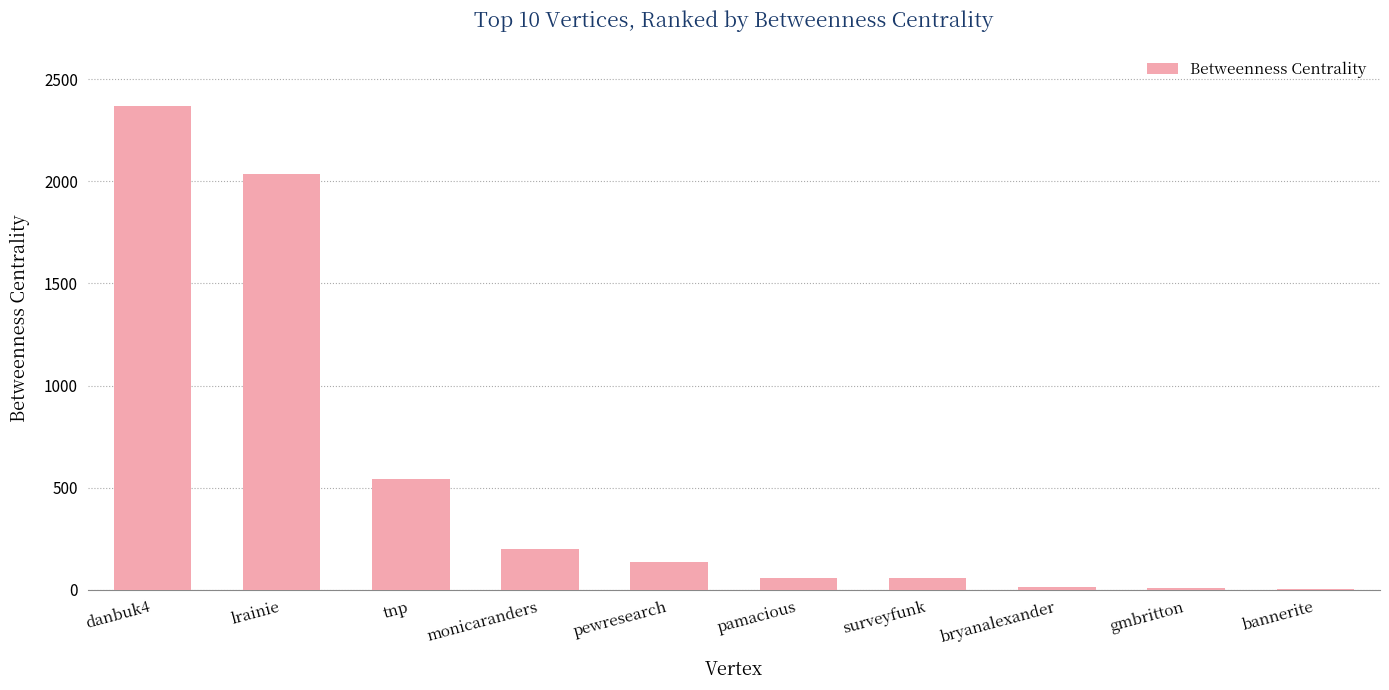

Is it true that the value at danbuk4 is 2371.0?

True